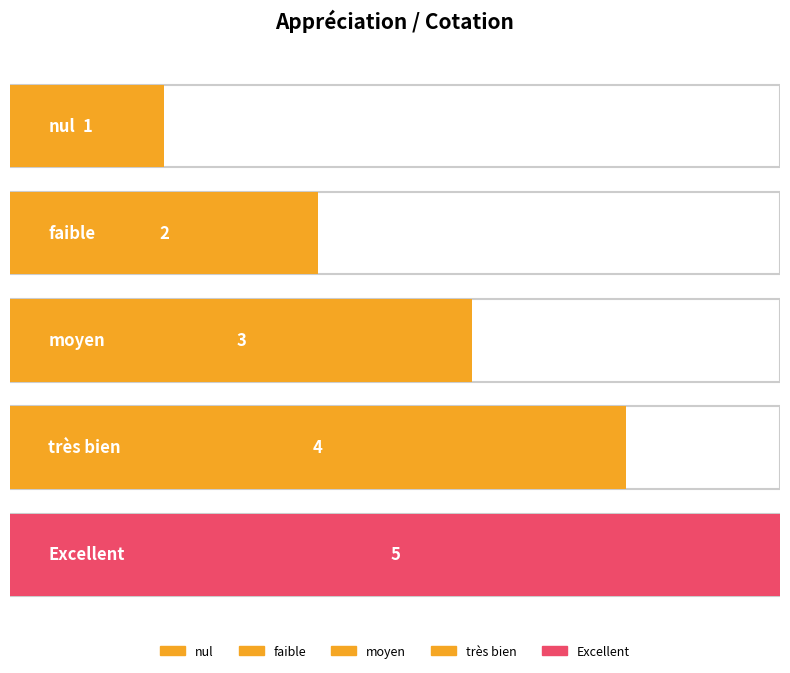

What is the label of the 4th bar from the right?

faible